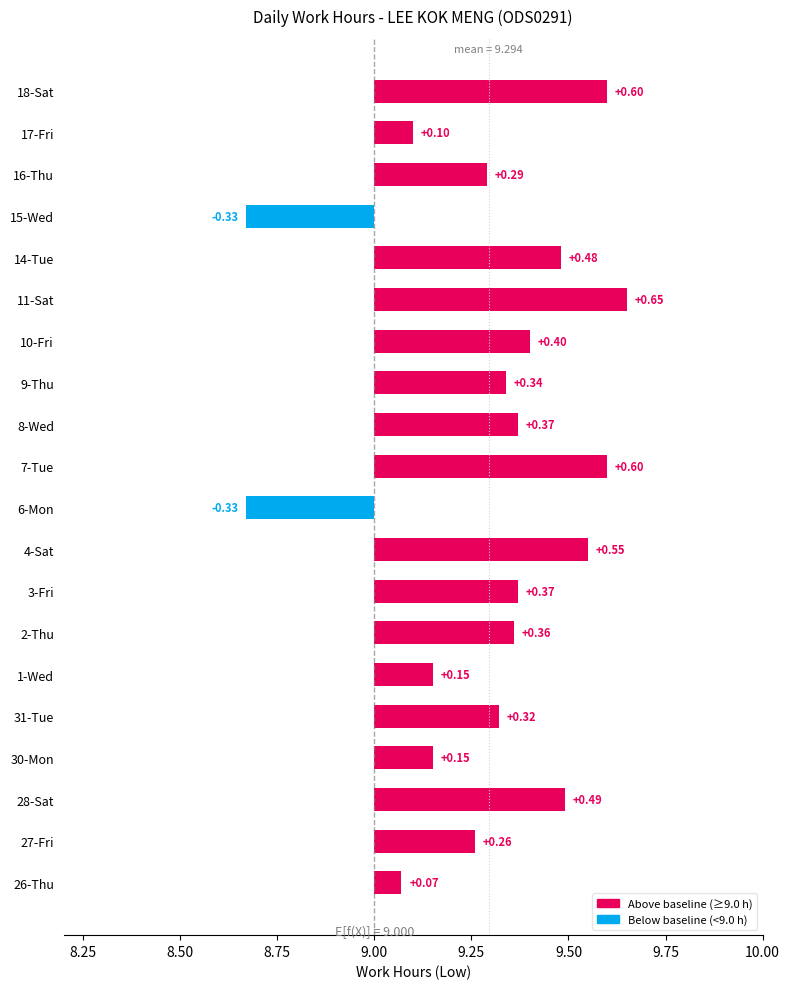

Does the chart contain stacked bars?

No